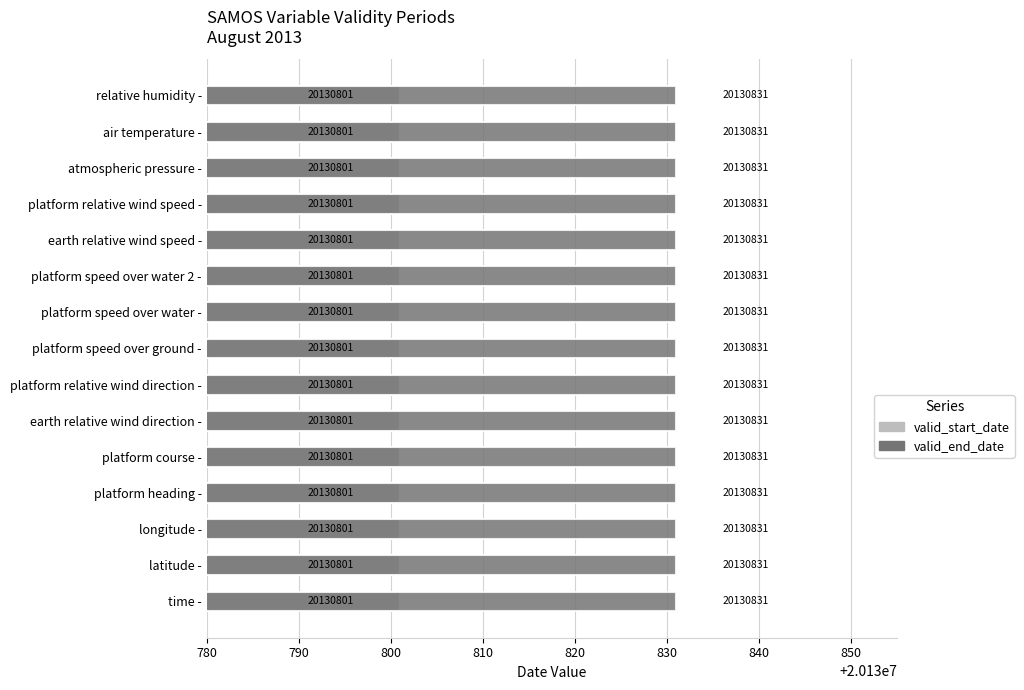

Which series has the largest total across all categories?

valid_end_date